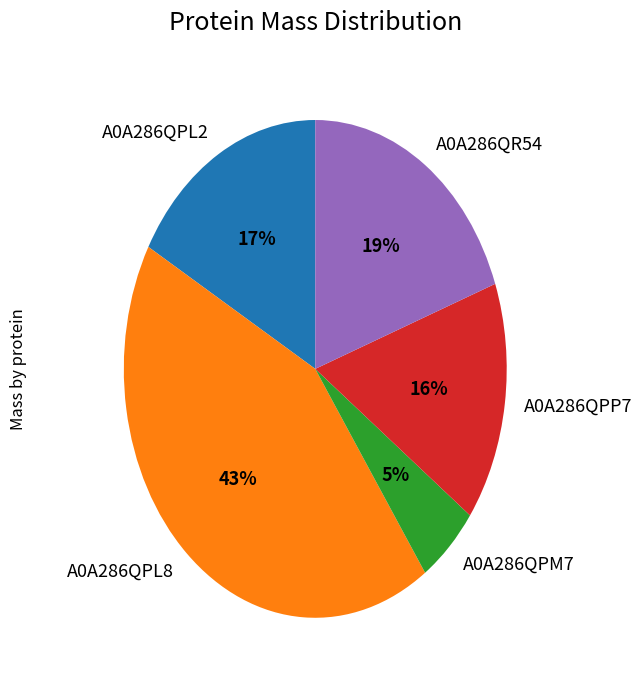

Is the sum of A0A286QPL2 and A0A286QPL8 greater than half?

Yes